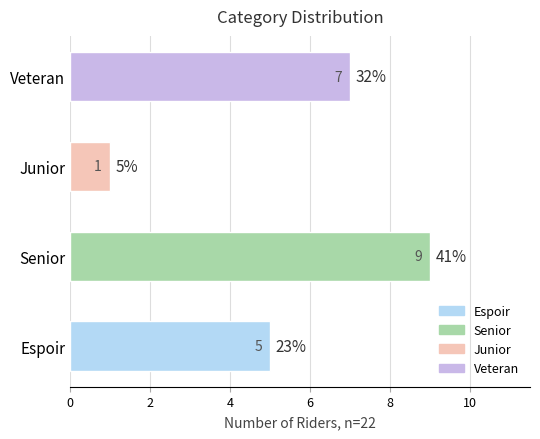

Which has a higher value, Senior or Espoir?

Senior